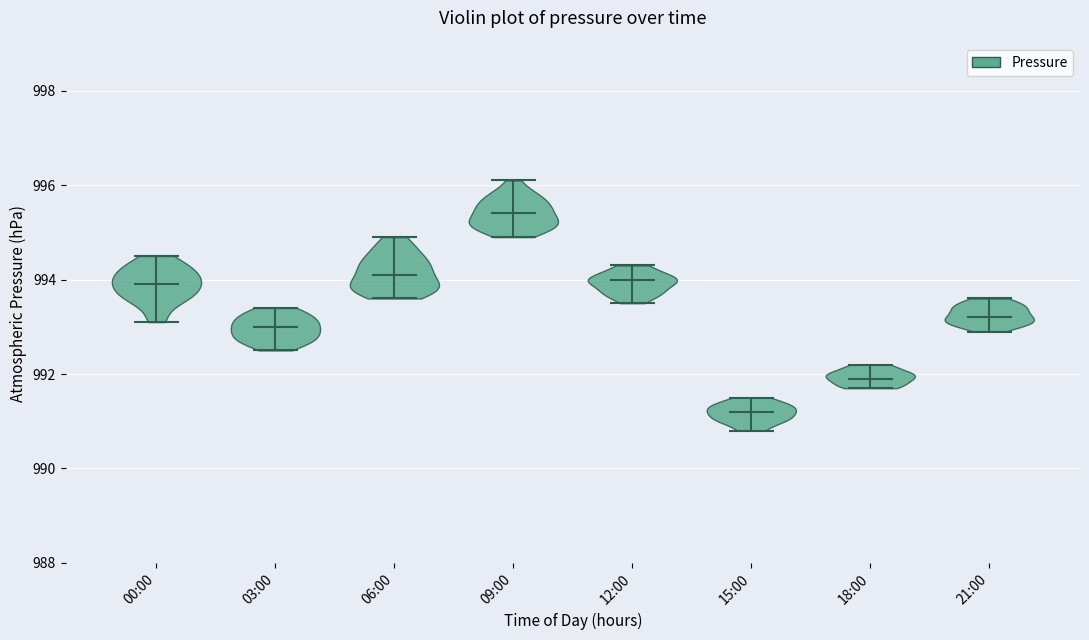

Reading left to right, read every violin against the y-axis: where its median line is, and the lowest and highest points it reaches. The values are not printed on the chart, so give them approximately, as read against the axis.

00:00: median line 994.0, lowest point 993.2, highest point 994.6
03:00: median line 993.0, lowest point 992.6, highest point 993.4
06:00: median line 994.2, lowest point 993.6, highest point 995.0
09:00: median line 995.4, lowest point 995.0, highest point 996.2
12:00: median line 994.0, lowest point 993.6, highest point 994.4
15:00: median line 991.2, lowest point 990.8, highest point 991.6
18:00: median line 992.0, lowest point 991.8, highest point 992.2
21:00: median line 993.2, lowest point 993.0, highest point 993.6